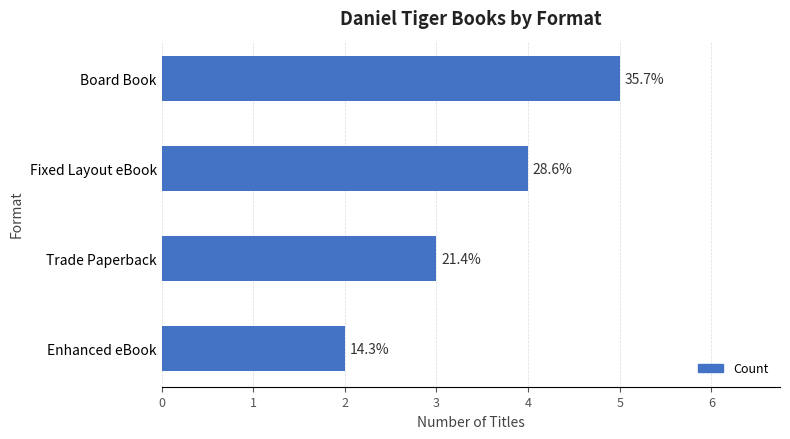

How many bars are there in total?

4